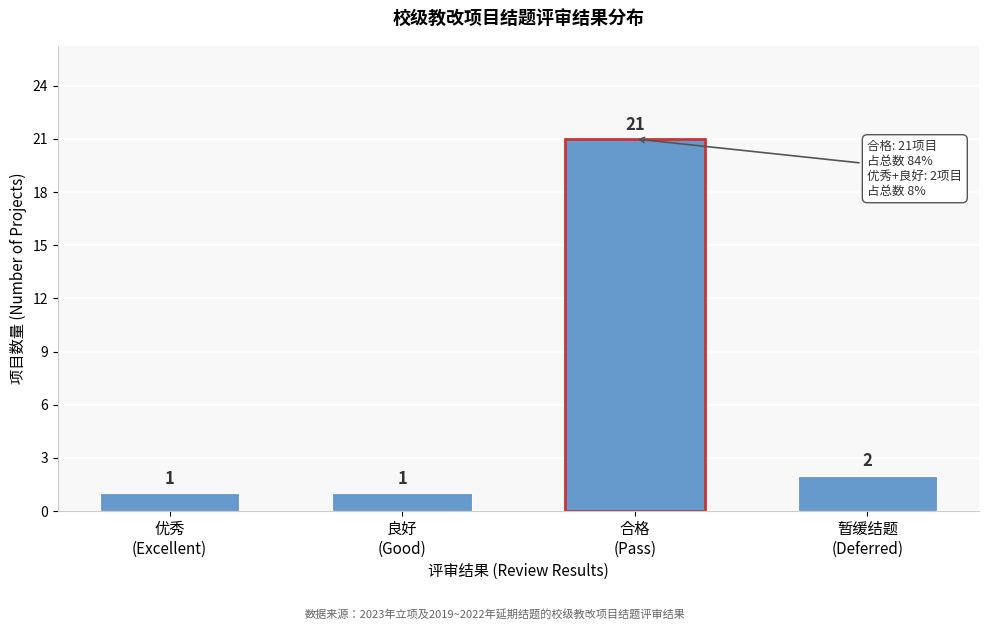

Reading left to right, extract all data points from this chart.

1	1	21	2